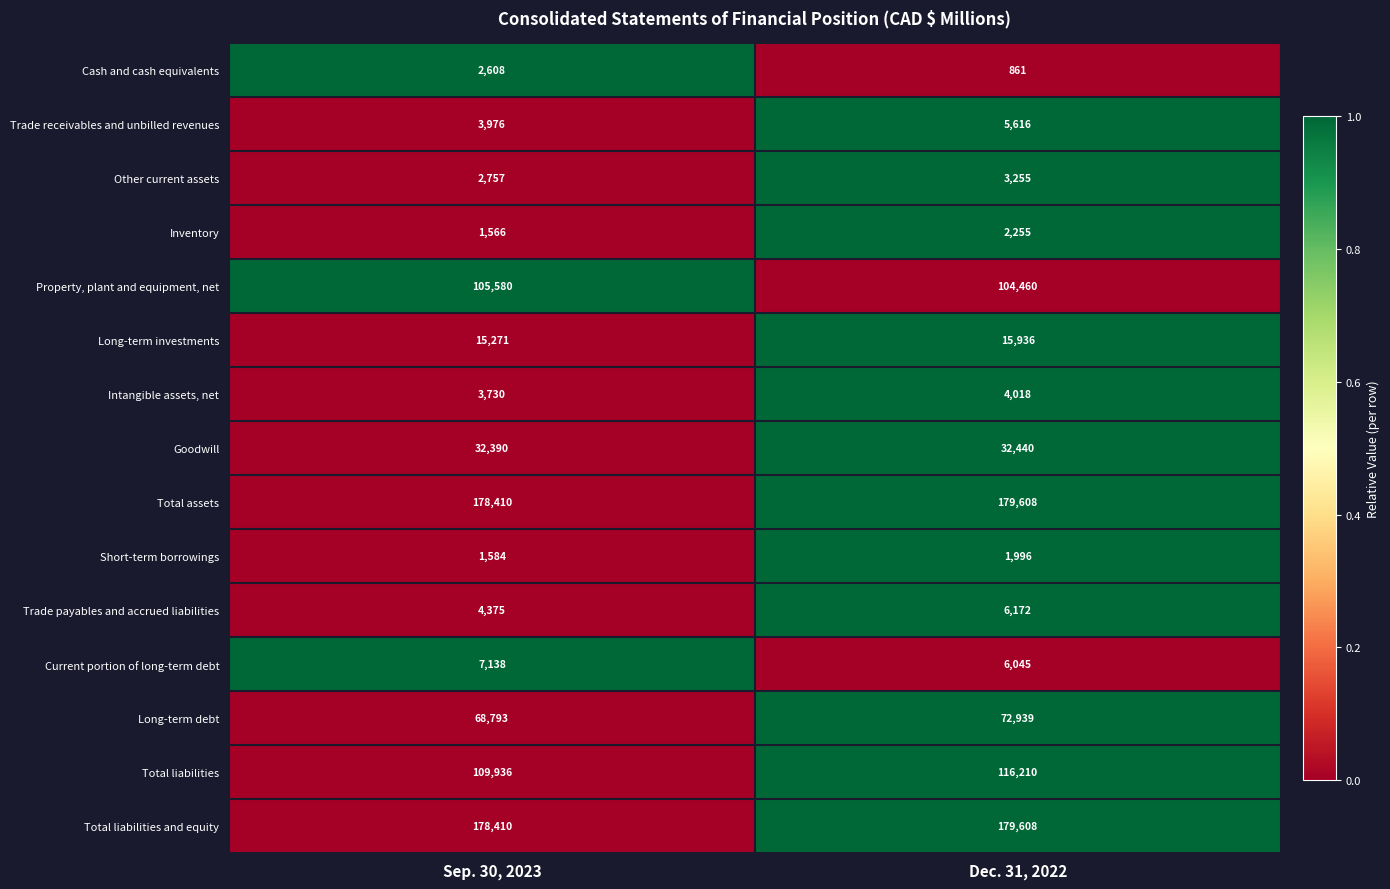

Which series has the widest spread of values?

Total liabilities